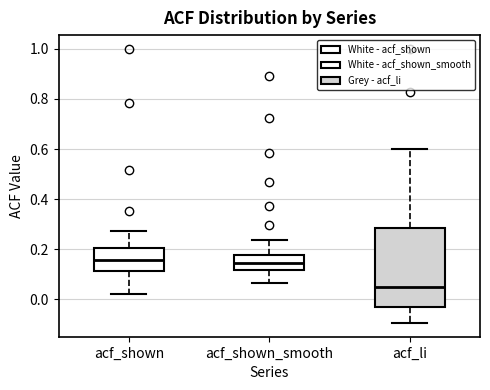

Which box is the tallest, from its lower edge to its upper edge?

acf_li